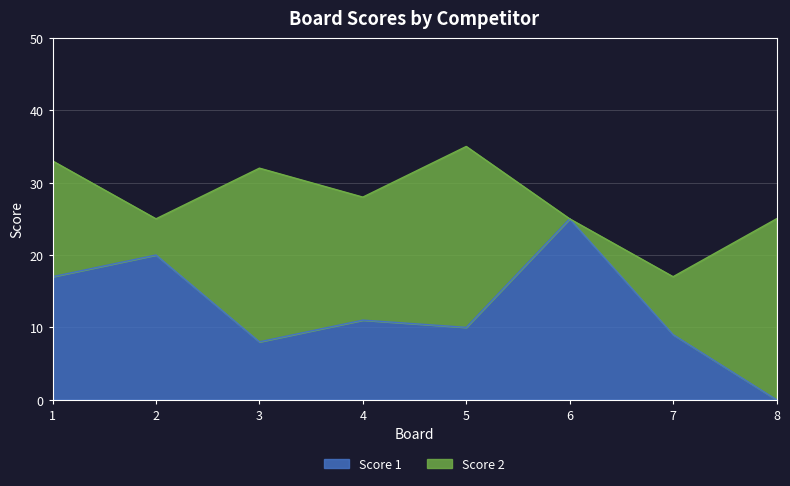

What is the change in value from 3 to 6?

+17